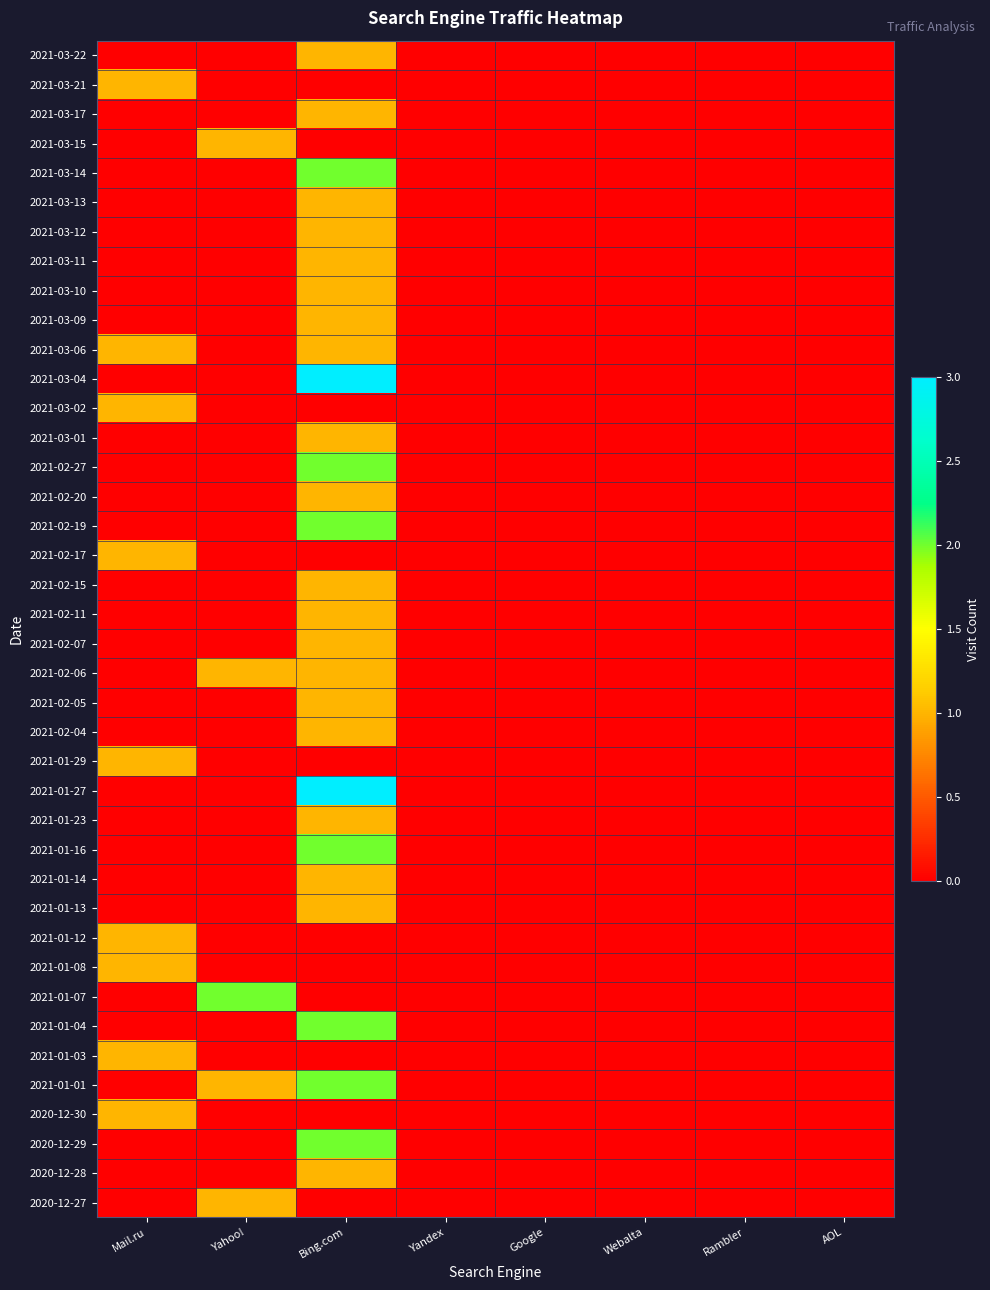

Reading right to left, what are all the values shown in this chart?

2021-03-22: AOL=0	Rambler=0	Webalta=0	Google=0	Yandex=0	Bing.com=1	Yahoo!=0	Mail.ru=0
2021-03-21: AOL=0	Rambler=0	Webalta=0	Google=0	Yandex=0	Bing.com=0	Yahoo!=0	Mail.ru=1
2021-03-17: AOL=0	Rambler=0	Webalta=0	Google=0	Yandex=0	Bing.com=1	Yahoo!=0	Mail.ru=0
2021-03-15: AOL=0	Rambler=0	Webalta=0	Google=0	Yandex=0	Bing.com=0	Yahoo!=1	Mail.ru=0
2021-03-14: AOL=0	Rambler=0	Webalta=0	Google=0	Yandex=0	Bing.com=2	Yahoo!=0	Mail.ru=0
2021-03-13: AOL=0	Rambler=0	Webalta=0	Google=0	Yandex=0	Bing.com=1	Yahoo!=0	Mail.ru=0
2021-03-12: AOL=0	Rambler=0	Webalta=0	Google=0	Yandex=0	Bing.com=1	Yahoo!=0	Mail.ru=0
2021-03-11: AOL=0	Rambler=0	Webalta=0	Google=0	Yandex=0	Bing.com=1	Yahoo!=0	Mail.ru=0
2021-03-10: AOL=0	Rambler=0	Webalta=0	Google=0	Yandex=0	Bing.com=1	Yahoo!=0	Mail.ru=0
2021-03-09: AOL=0	Rambler=0	Webalta=0	Google=0	Yandex=0	Bing.com=1	Yahoo!=0	Mail.ru=0
2021-03-06: AOL=0	Rambler=0	Webalta=0	Google=0	Yandex=0	Bing.com=1	Yahoo!=0	Mail.ru=1
2021-03-04: AOL=0	Rambler=0	Webalta=0	Google=0	Yandex=0	Bing.com=3	Yahoo!=0	Mail.ru=0
2021-03-02: AOL=0	Rambler=0	Webalta=0	Google=0	Yandex=0	Bing.com=0	Yahoo!=0	Mail.ru=1
2021-03-01: AOL=0	Rambler=0	Webalta=0	Google=0	Yandex=0	Bing.com=1	Yahoo!=0	Mail.ru=0
2021-02-27: AOL=0	Rambler=0	Webalta=0	Google=0	Yandex=0	Bing.com=2	Yahoo!=0	Mail.ru=0
2021-02-20: AOL=0	Rambler=0	Webalta=0	Google=0	Yandex=0	Bing.com=1	Yahoo!=0	Mail.ru=0
2021-02-19: AOL=0	Rambler=0	Webalta=0	Google=0	Yandex=0	Bing.com=2	Yahoo!=0	Mail.ru=0
2021-02-17: AOL=0	Rambler=0	Webalta=0	Google=0	Yandex=0	Bing.com=0	Yahoo!=0	Mail.ru=1
2021-02-15: AOL=0	Rambler=0	Webalta=0	Google=0	Yandex=0	Bing.com=1	Yahoo!=0	Mail.ru=0
2021-02-11: AOL=0	Rambler=0	Webalta=0	Google=0	Yandex=0	Bing.com=1	Yahoo!=0	Mail.ru=0
2021-02-07: AOL=0	Rambler=0	Webalta=0	Google=0	Yandex=0	Bing.com=1	Yahoo!=0	Mail.ru=0
2021-02-06: AOL=0	Rambler=0	Webalta=0	Google=0	Yandex=0	Bing.com=1	Yahoo!=1	Mail.ru=0
2021-02-05: AOL=0	Rambler=0	Webalta=0	Google=0	Yandex=0	Bing.com=1	Yahoo!=0	Mail.ru=0
2021-02-04: AOL=0	Rambler=0	Webalta=0	Google=0	Yandex=0	Bing.com=1	Yahoo!=0	Mail.ru=0
2021-01-29: AOL=0	Rambler=0	Webalta=0	Google=0	Yandex=0	Bing.com=0	Yahoo!=0	Mail.ru=1
2021-01-27: AOL=0	Rambler=0	Webalta=0	Google=0	Yandex=0	Bing.com=3	Yahoo!=0	Mail.ru=0
2021-01-23: AOL=0	Rambler=0	Webalta=0	Google=0	Yandex=0	Bing.com=1	Yahoo!=0	Mail.ru=0
2021-01-16: AOL=0	Rambler=0	Webalta=0	Google=0	Yandex=0	Bing.com=2	Yahoo!=0	Mail.ru=0
2021-01-14: AOL=0	Rambler=0	Webalta=0	Google=0	Yandex=0	Bing.com=1	Yahoo!=0	Mail.ru=0
2021-01-13: AOL=0	Rambler=0	Webalta=0	Google=0	Yandex=0	Bing.com=1	Yahoo!=0	Mail.ru=0
2021-01-12: AOL=0	Rambler=0	Webalta=0	Google=0	Yandex=0	Bing.com=0	Yahoo!=0	Mail.ru=1
2021-01-08: AOL=0	Rambler=0	Webalta=0	Google=0	Yandex=0	Bing.com=0	Yahoo!=0	Mail.ru=1
2021-01-07: AOL=0	Rambler=0	Webalta=0	Google=0	Yandex=0	Bing.com=0	Yahoo!=2	Mail.ru=0
2021-01-04: AOL=0	Rambler=0	Webalta=0	Google=0	Yandex=0	Bing.com=2	Yahoo!=0	Mail.ru=0
2021-01-03: AOL=0	Rambler=0	Webalta=0	Google=0	Yandex=0	Bing.com=0	Yahoo!=0	Mail.ru=1
2021-01-01: AOL=0	Rambler=0	Webalta=0	Google=0	Yandex=0	Bing.com=2	Yahoo!=1	Mail.ru=0
2020-12-30: AOL=0	Rambler=0	Webalta=0	Google=0	Yandex=0	Bing.com=0	Yahoo!=0	Mail.ru=1
2020-12-29: AOL=0	Rambler=0	Webalta=0	Google=0	Yandex=0	Bing.com=2	Yahoo!=0	Mail.ru=0
2020-12-28: AOL=0	Rambler=0	Webalta=0	Google=0	Yandex=0	Bing.com=1	Yahoo!=0	Mail.ru=0
2020-12-27: AOL=0	Rambler=0	Webalta=0	Google=0	Yandex=0	Bing.com=0	Yahoo!=1	Mail.ru=0